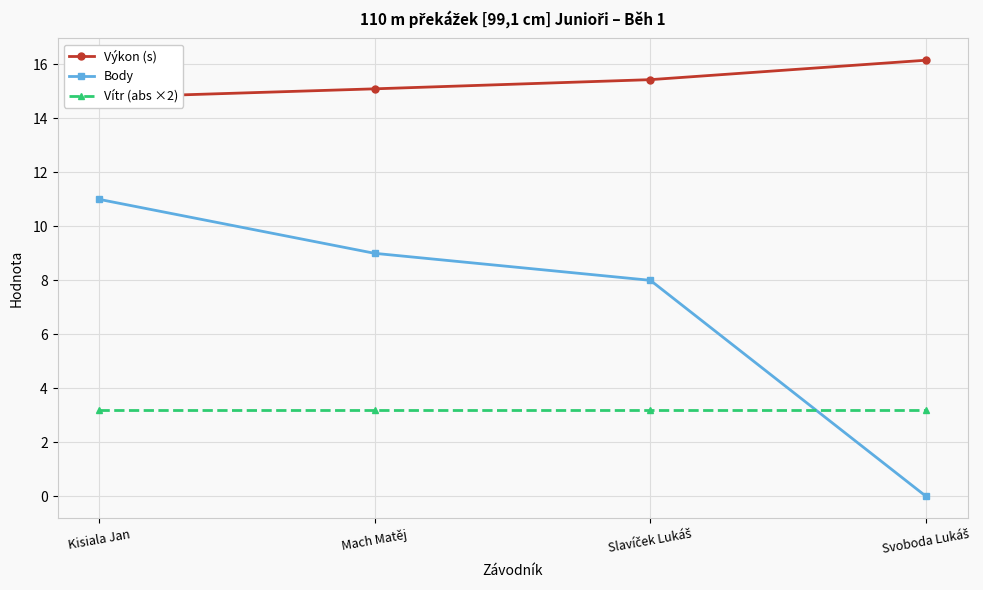

True or false: Body has a value of 9.0 at Mach Matěj.

True